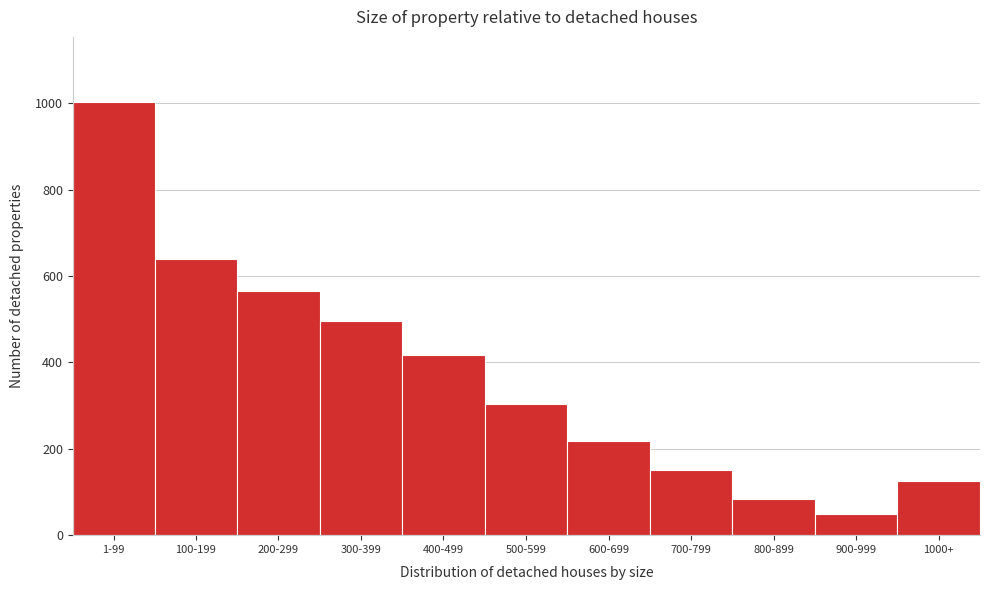

Reading right to left, what are all the values shown in this chart?

1000+=126	900-999=48	800-899=84	700-799=151	600-699=217	500-599=303	400-499=416	300-399=496	200-299=566	100-199=640	1-99=1003